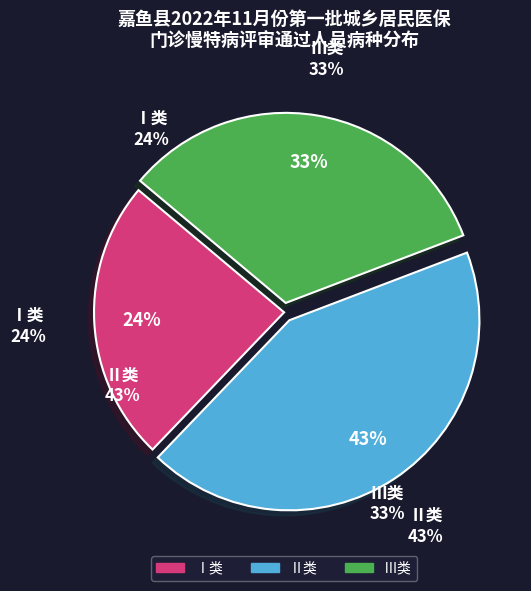

Between Ⅱ类 and Ⅲ类, which is larger?

Ⅱ类